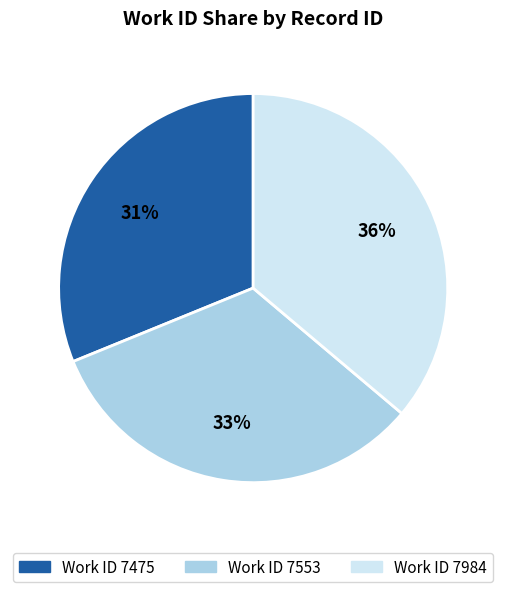

What is the largest slice in the pie chart?

Work ID 7984